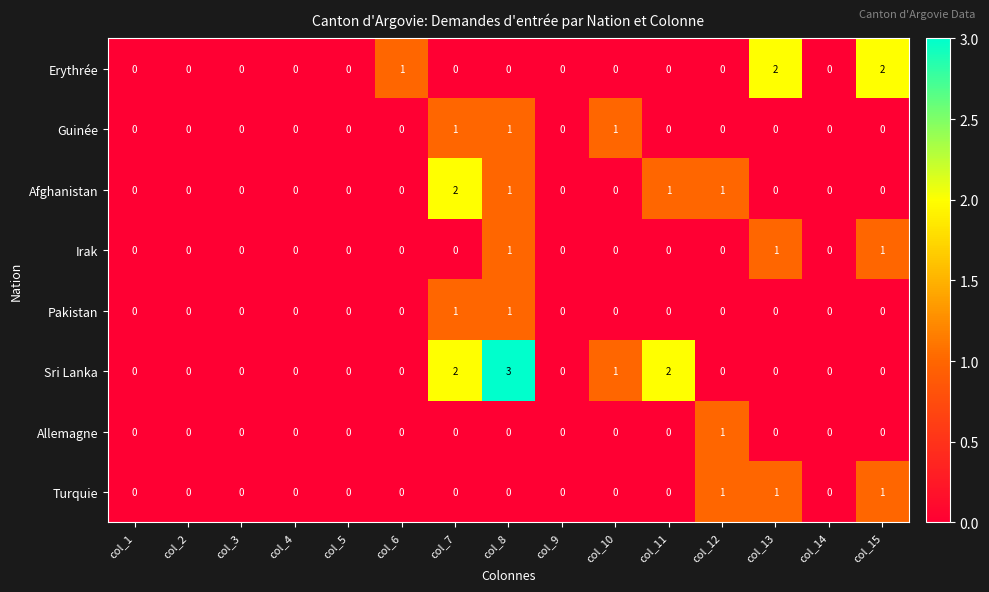

Which series has the largest total across all categories?

Sri Lanka